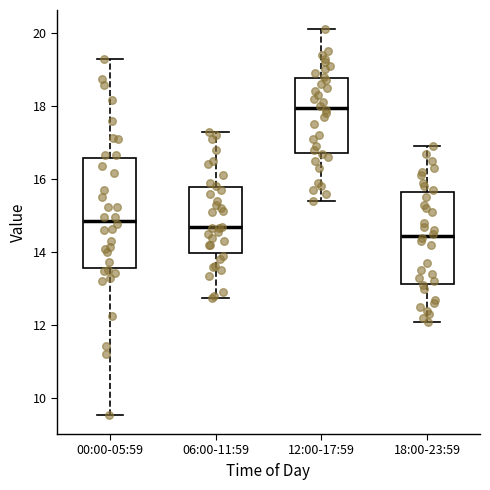

Reading left to right, transcribe this box plot: for each box, give where its median line is, the range the box spans, and where its two whiskers end, as read against the y-axis. The values are not printed on the chart, so give them approximately, as read against the axis.

00:00-05:59: median 14.8, box 13.6 to 16.6, whiskers 9.6 to 19.4
06:00-11:59: median 14.6, box 14.0 to 15.8, whiskers 12.8 to 17.4
12:00-17:59: median 18.0, box 16.8 to 18.8, whiskers 15.4 to 20.2
18:00-23:59: median 14.4, box 13.2 to 15.6, whiskers 12.2 to 17.0